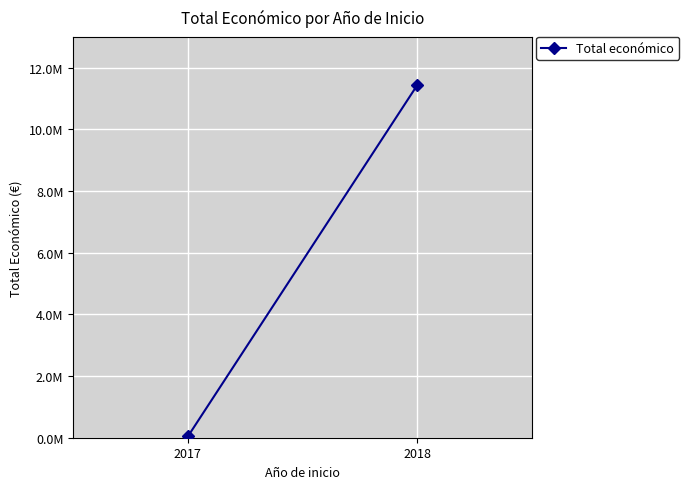

Reading left to right, transcribe all the data shown in this chart.

2017=40814	2018=11433774